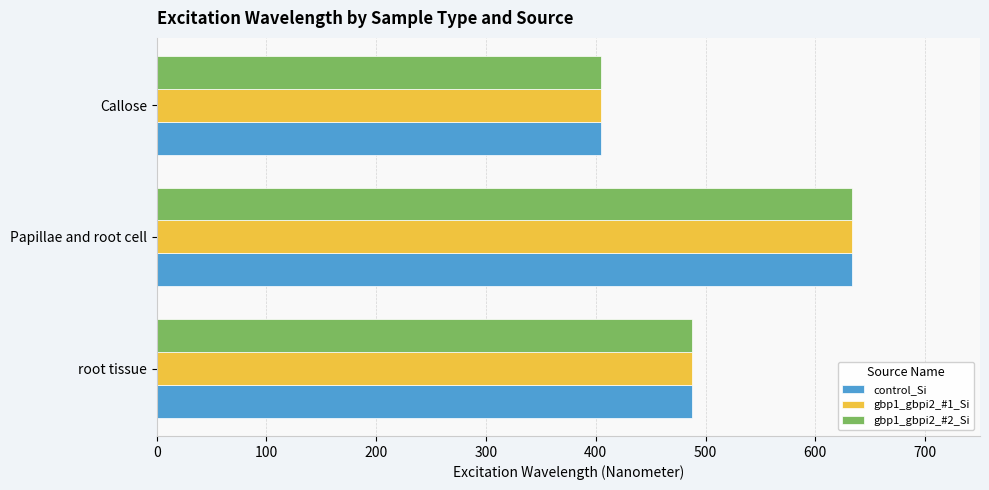

What are all the series names shown in the legend?

control_Si, gbp1_gbpi2_#1_Si, gbp1_gbpi2_#2_Si